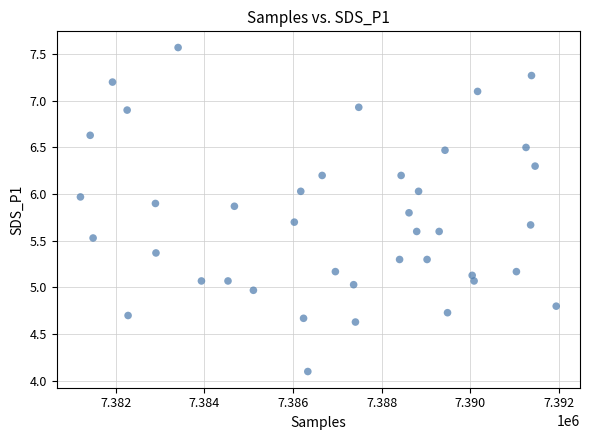

What is the range of Y values (max minus min)?

3.5